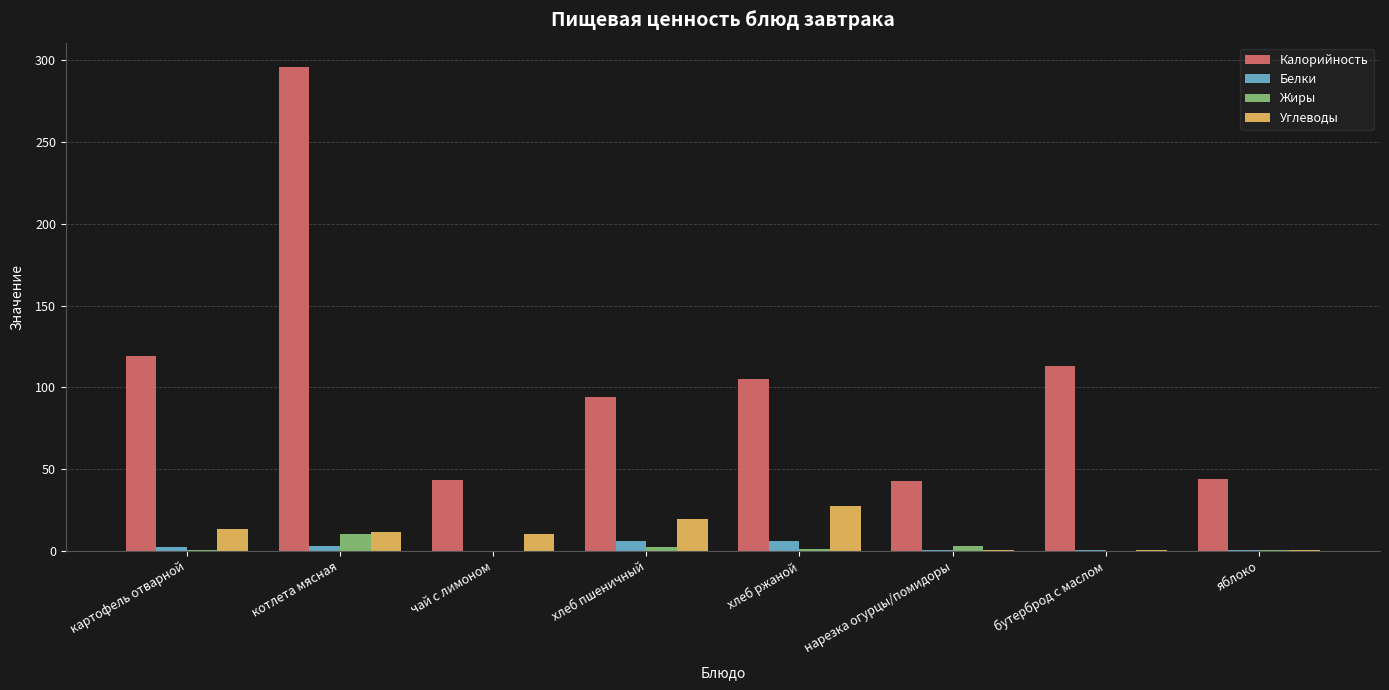

What is the greatest value displayed?

296.0